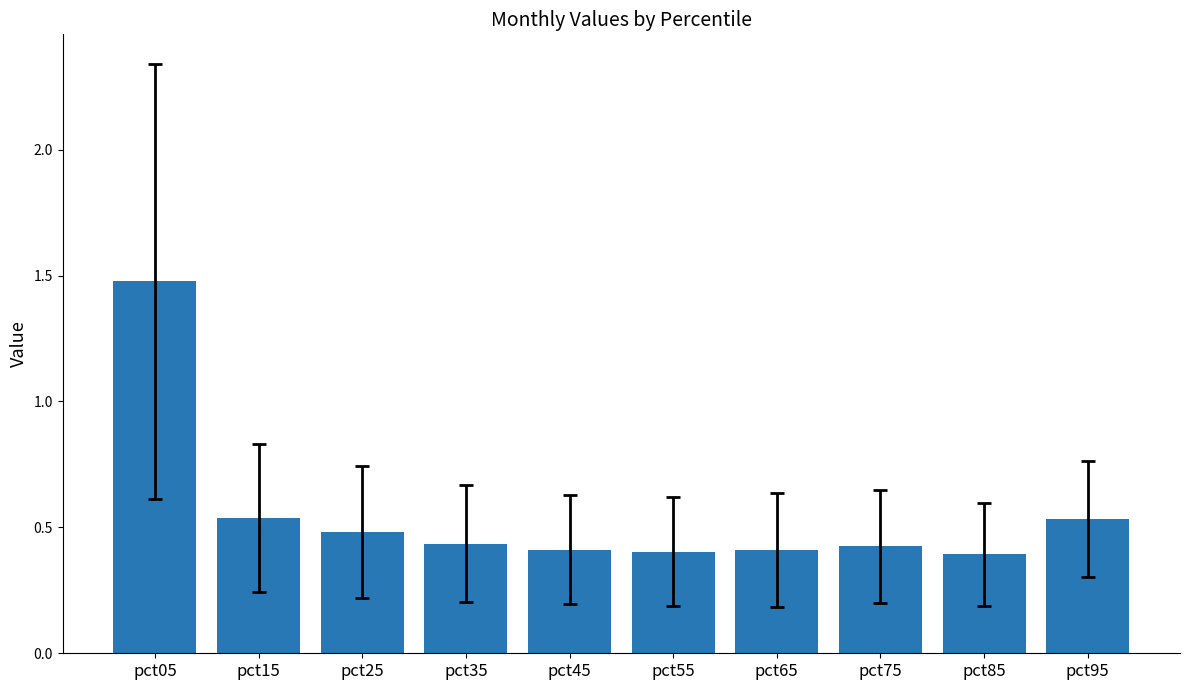

What is the greatest value displayed?

1.5